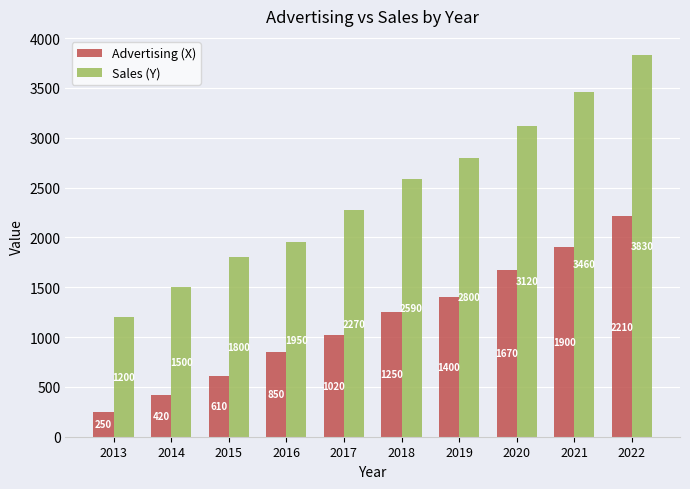

Which series has the widest spread of values?

Sales (Y)